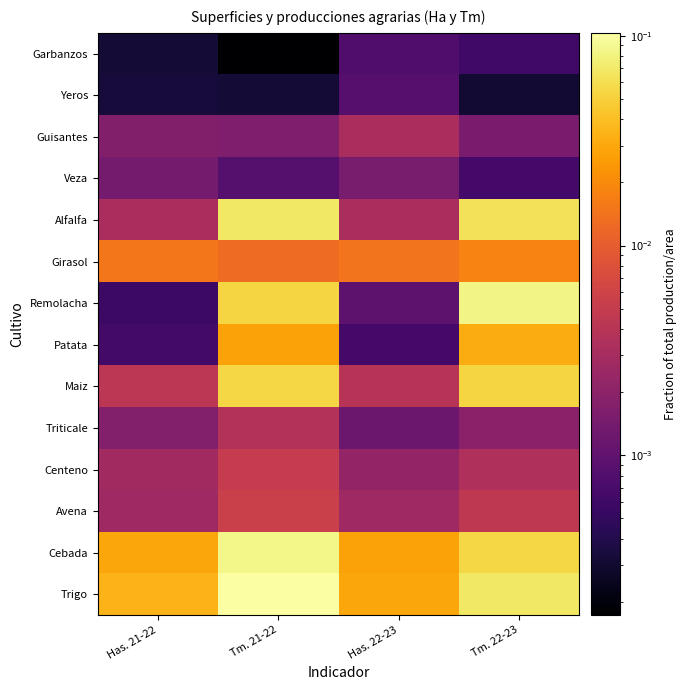

Which category has the highest value across all series?

Tm. 21-22